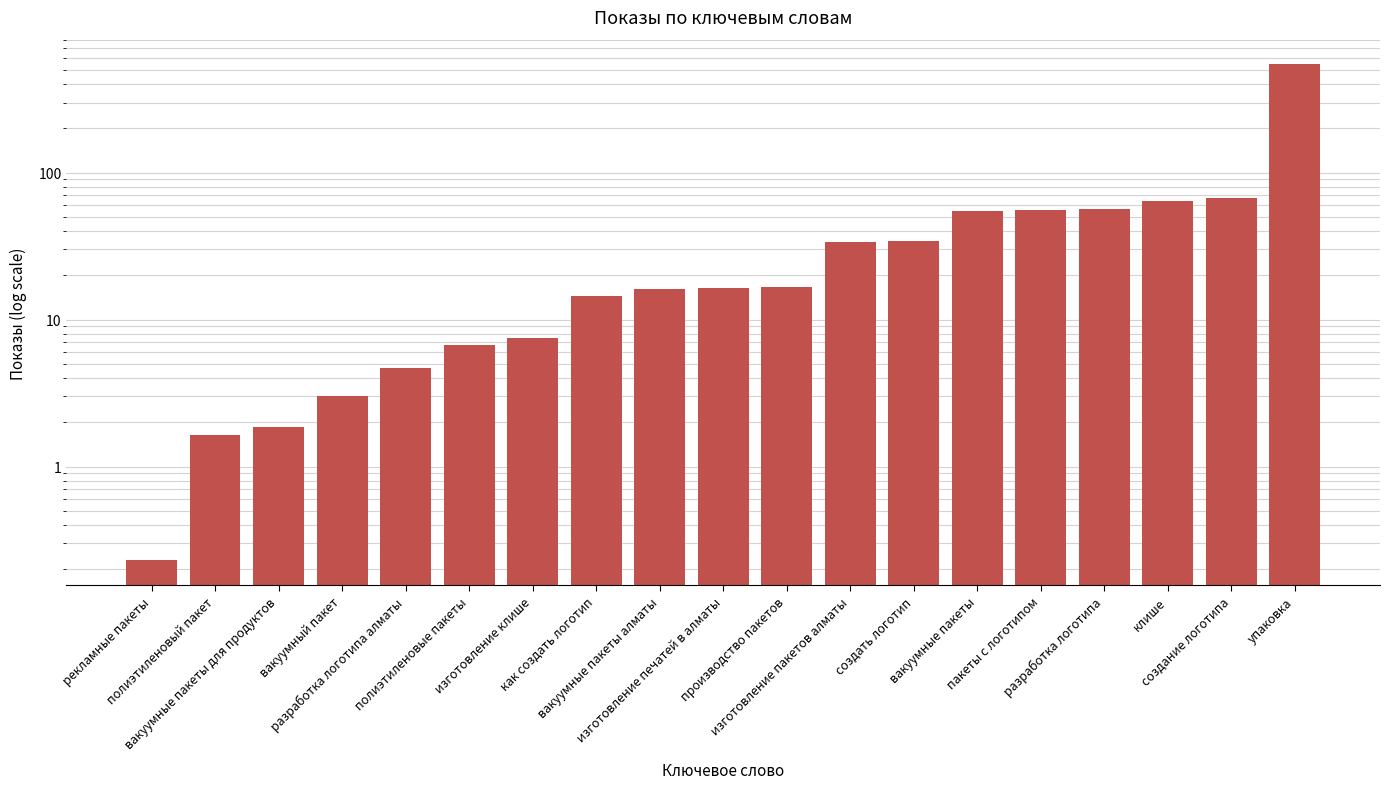

Between вакуумный пакет and пакеты с логотипом, which is larger?

пакеты с логотипом